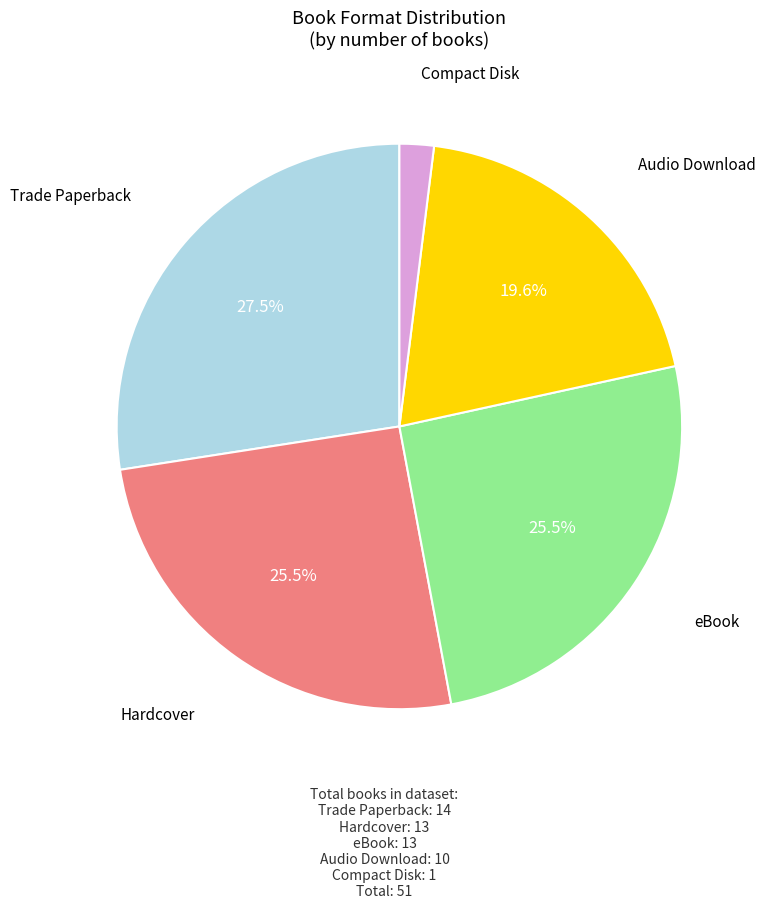

Does any single category account for the majority?

No